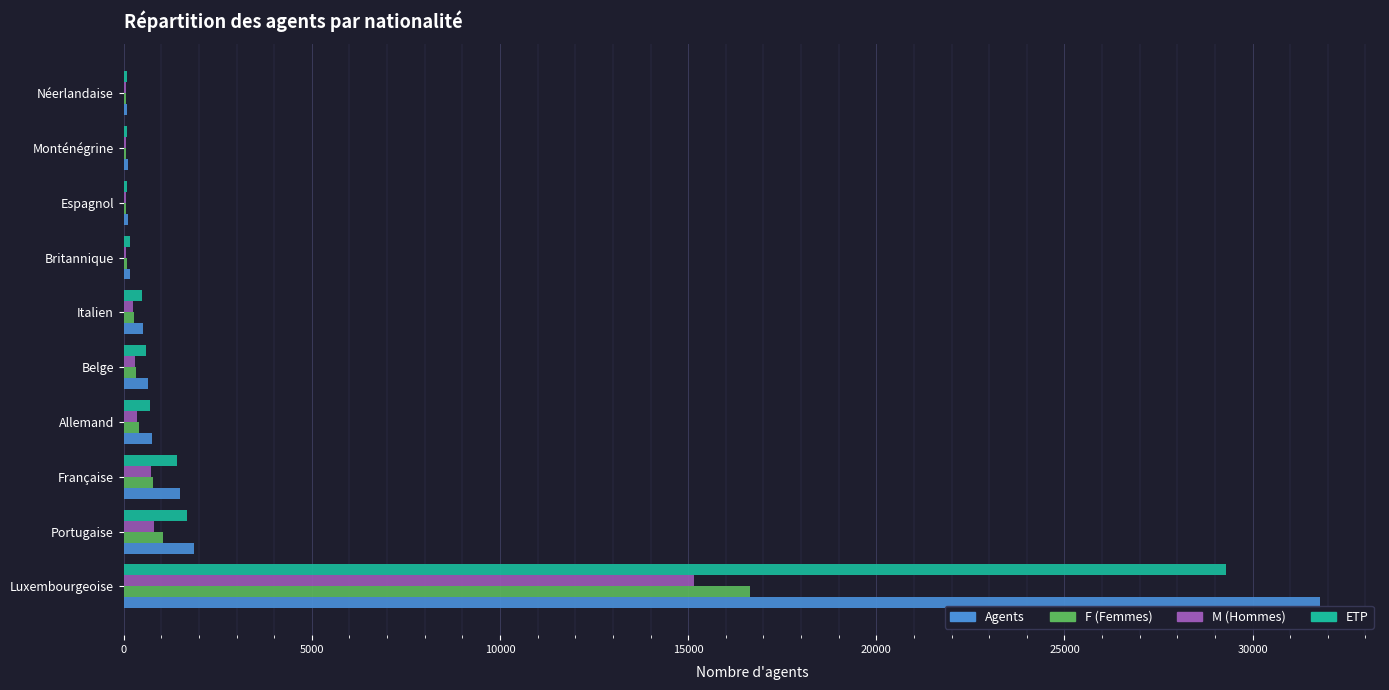

Between Luxembourgeoise and Monténégrine, which series saw the biggest shift?

Agents